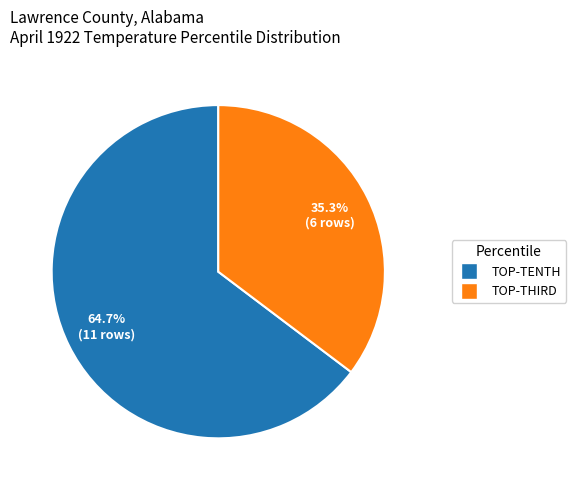

Does any single category account for the majority?

Yes